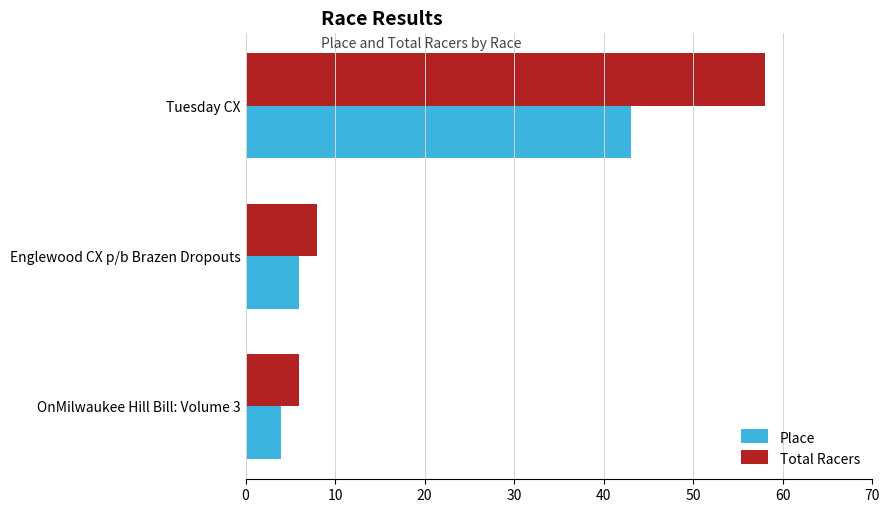

How many categories are shown in the chart?

3